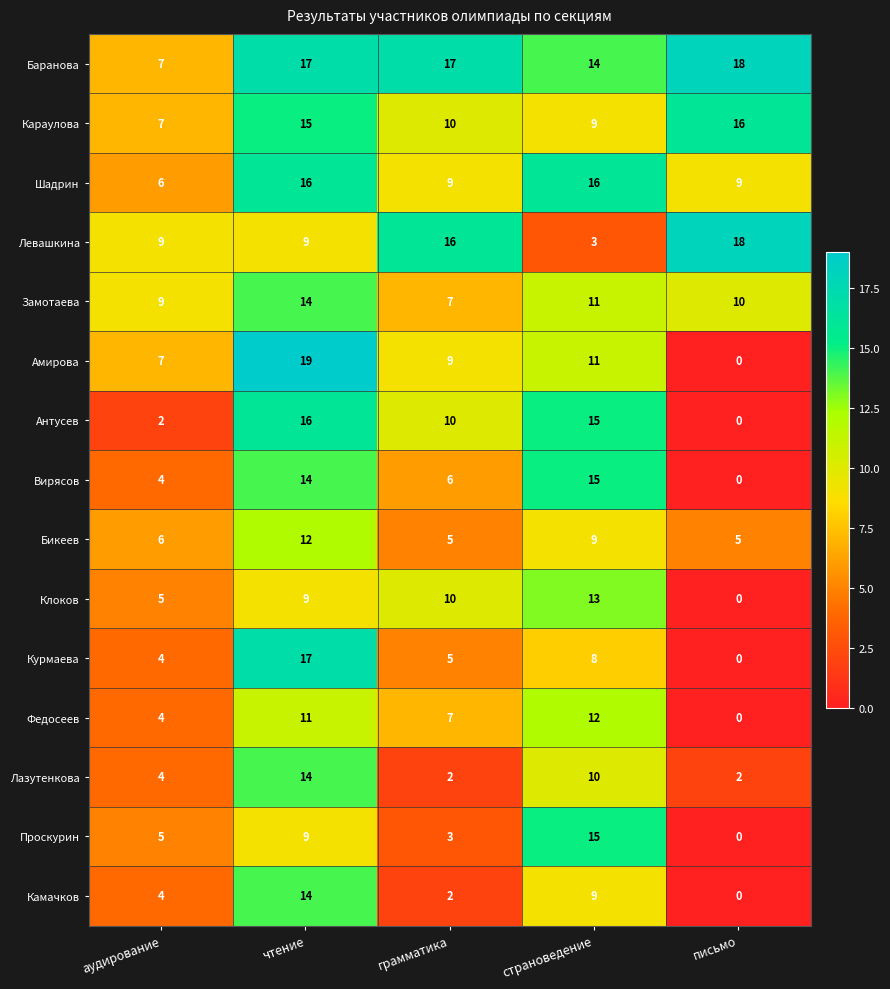

What is the difference between the maximum and minimum values in the Баранова series?

11